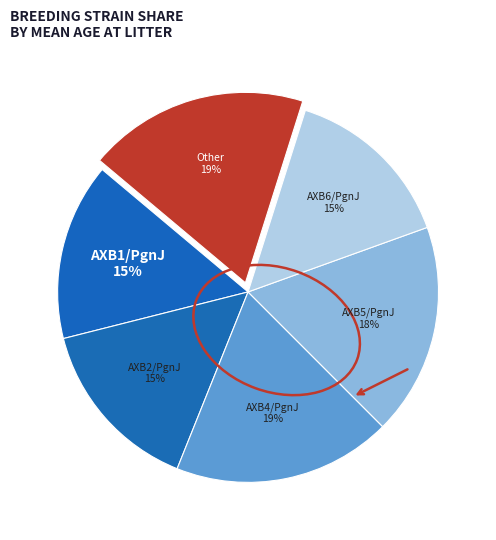

To the nearest percent, what portion does AXB5/PgnJ represent?

18%